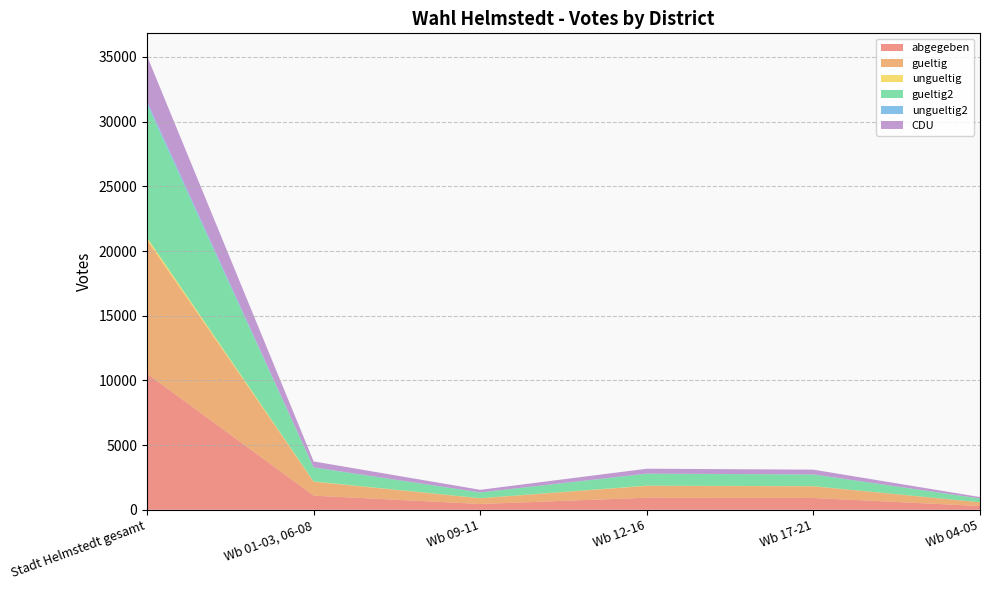

At how many categories does at least one series exceed 2769?

1